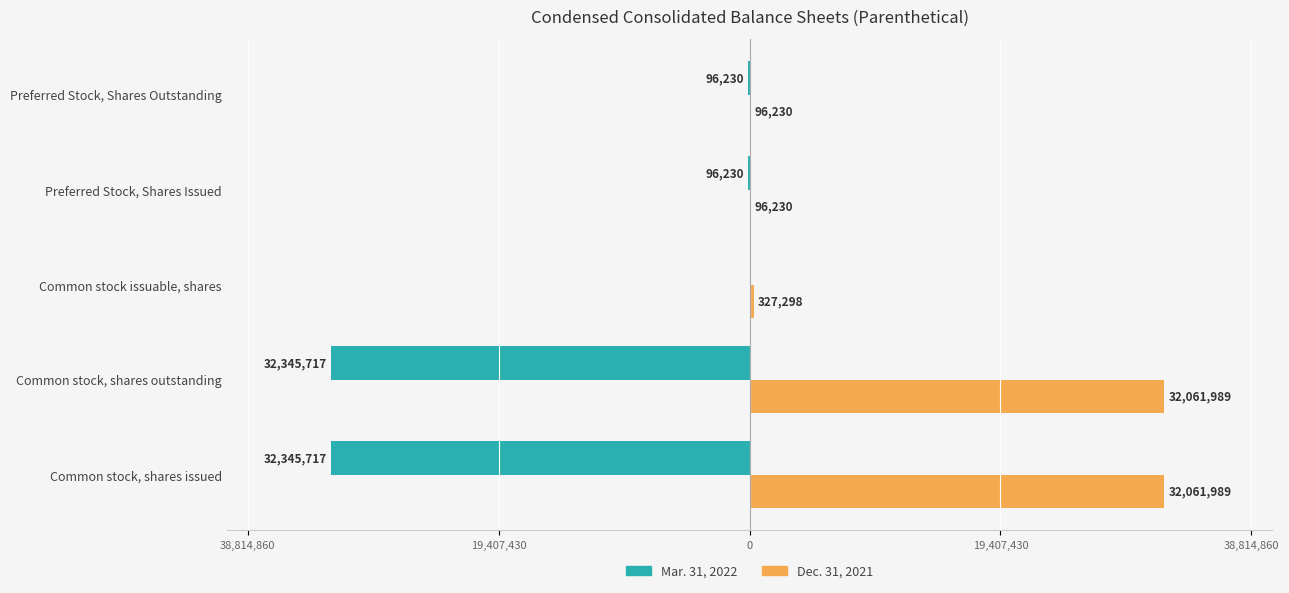

What are all the series names shown in the legend?

Mar. 31, 2022, Dec. 31, 2021